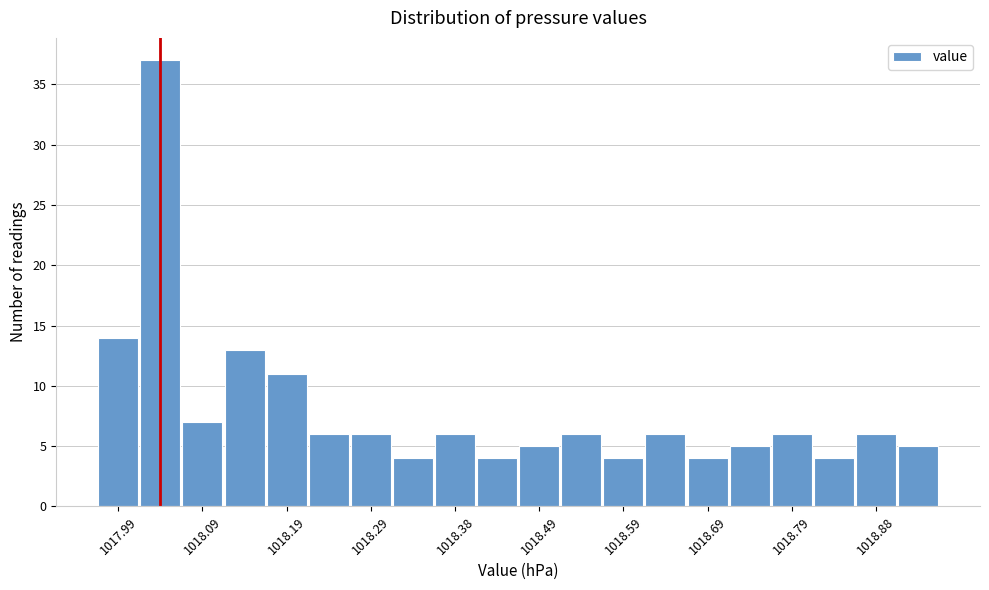

Reading left to right, transcribe this chart: for each bar, give the range it covers on the x-axis and its height. The values are not printed on the chart, so give them approximately, as read against the axis.

1017.96 to 1018.01: 14
1018.01 to 1018.06: 37
1018.06 to 1018.11: 7
1018.11 to 1018.16: 13
1018.16 to 1018.21: 11
1018.21 to 1018.26: 6
1018.26 to 1018.31: 6
1018.31 to 1018.36: 4
1018.36 to 1018.41: 6
1018.41 to 1018.46: 4
1018.46 to 1018.51: 5
1018.51 to 1018.56: 6
1018.56 to 1018.61: 4
1018.61 to 1018.66: 6
1018.66 to 1018.71: 4
1018.71 to 1018.76: 5
1018.76 to 1018.81: 6
1018.81 to 1018.86: 4
1018.86 to 1018.91: 6
1018.91 to 1018.96: 5